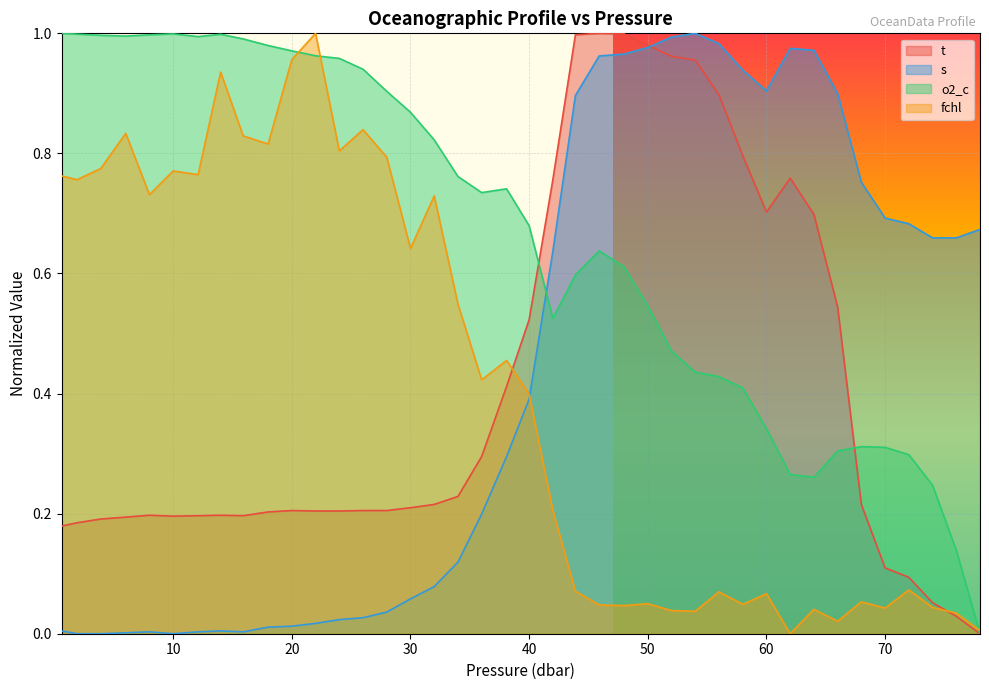

At which label does t reach its minimum?

78.0